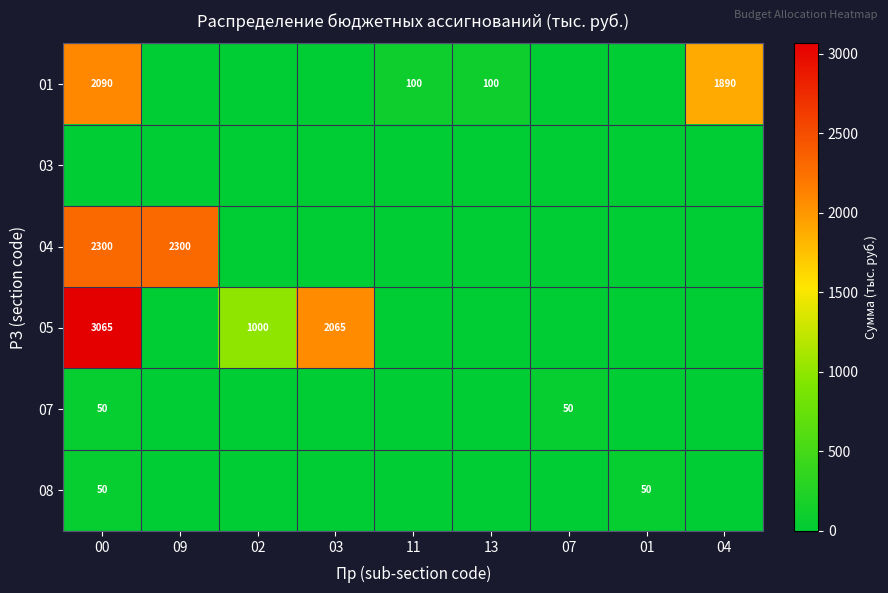

True or false: 01 has a value of 2090 at 00.

True